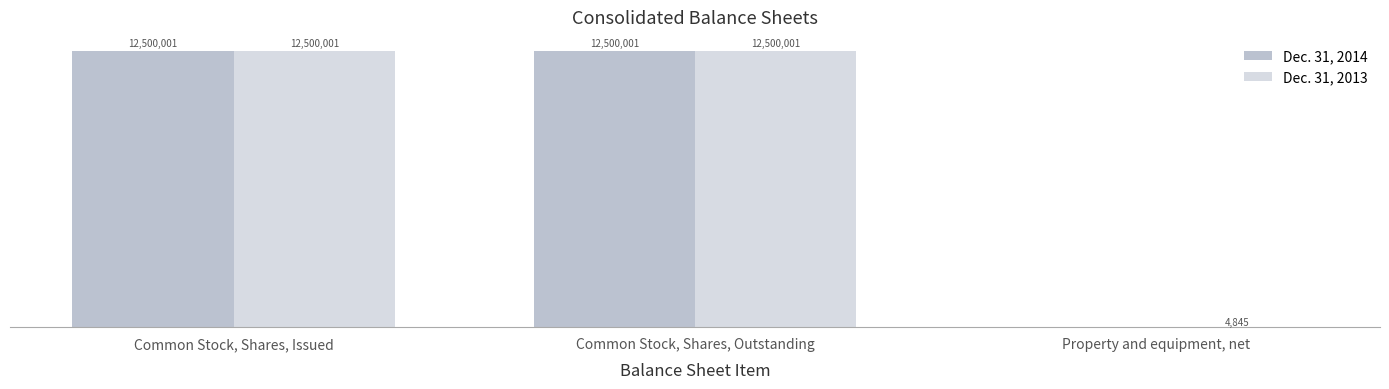

Does the chart contain stacked bars?

No